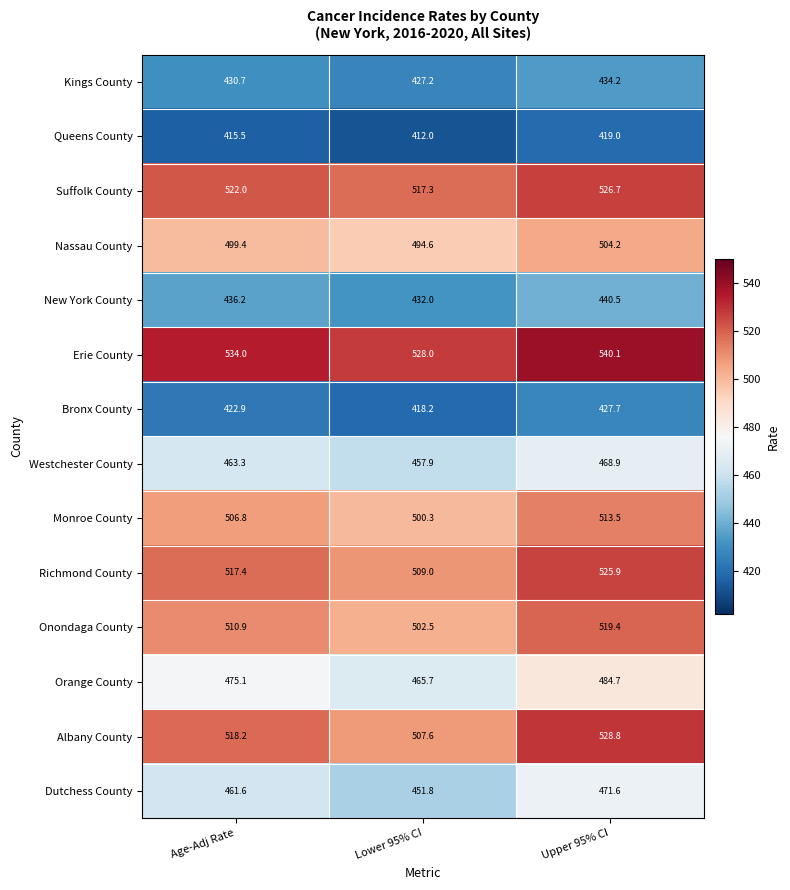

True or false: Albany County has a value of 876.8 at Upper 95% CI.

False